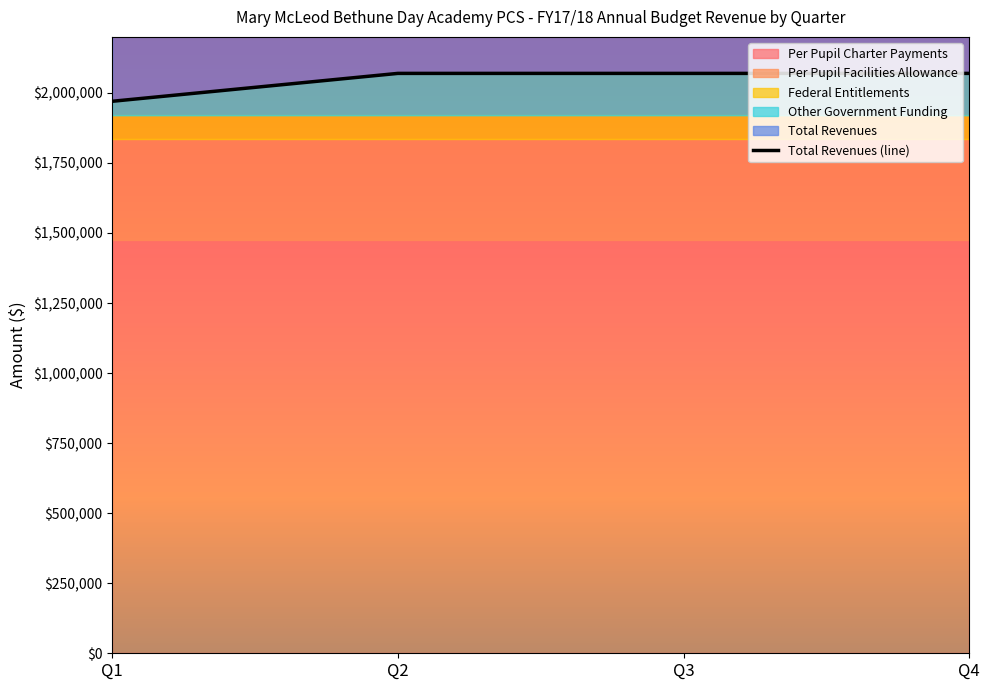

What is the spread (max minus min) of values at Q2?

1985459.4